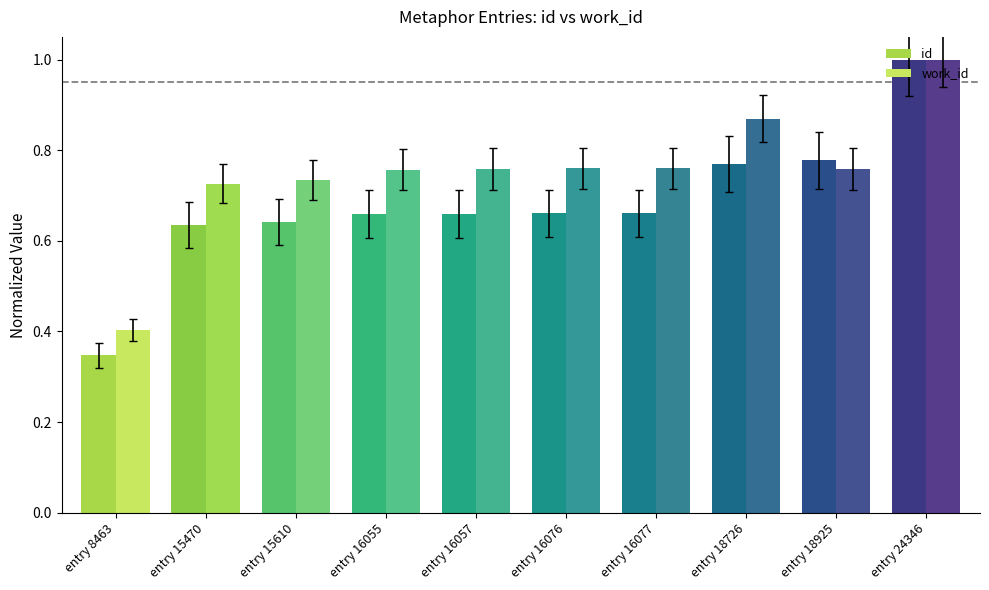

Is the value of work_id at entry 15610 greater than the value of id at entry 16057?

Yes